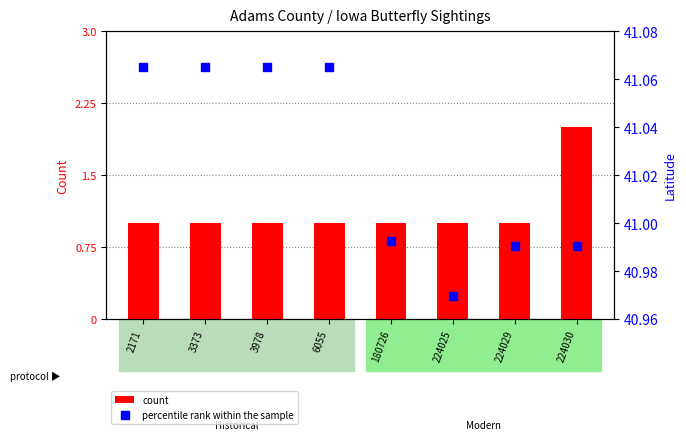

At which category is the sum across all series the highest?

224030